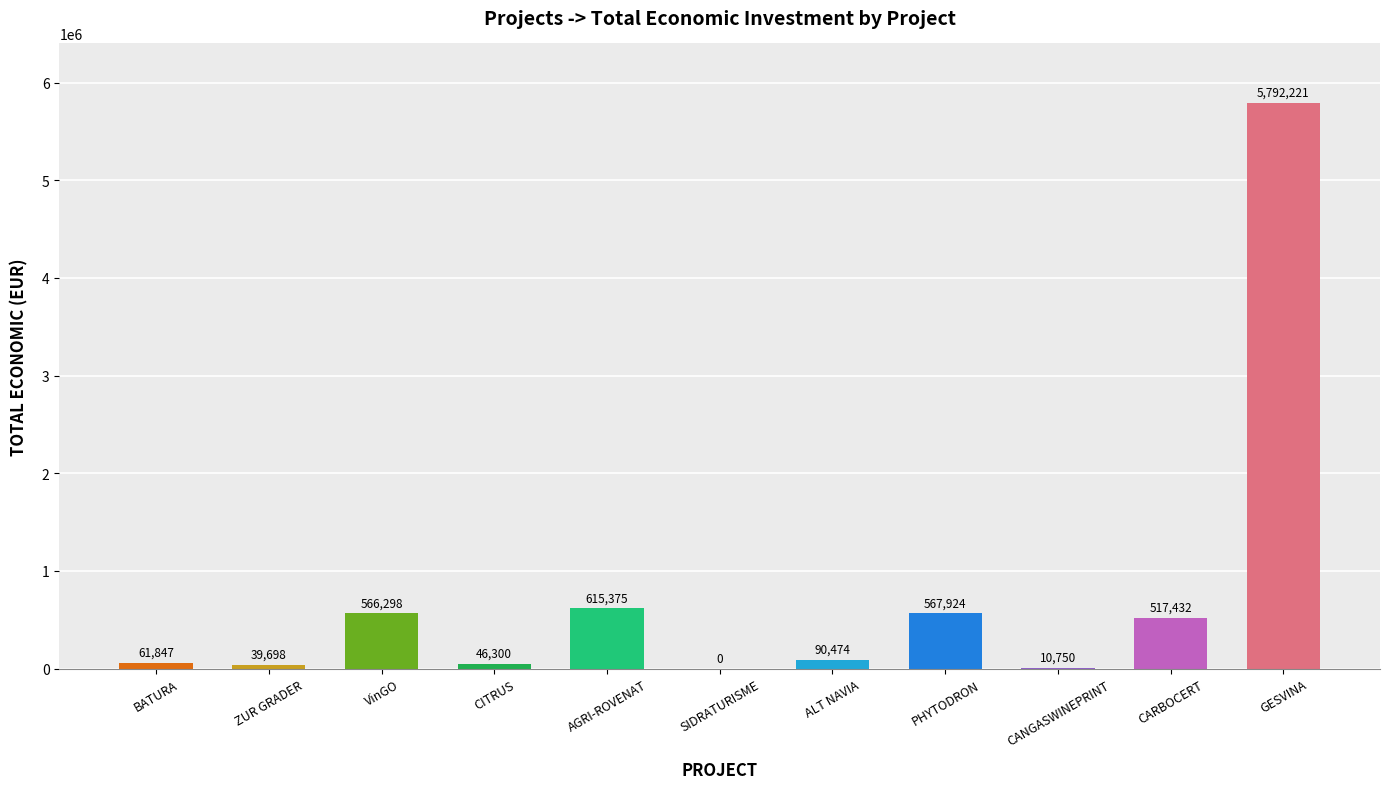

Is it true that the value at CARBOCERT is 185704?

False